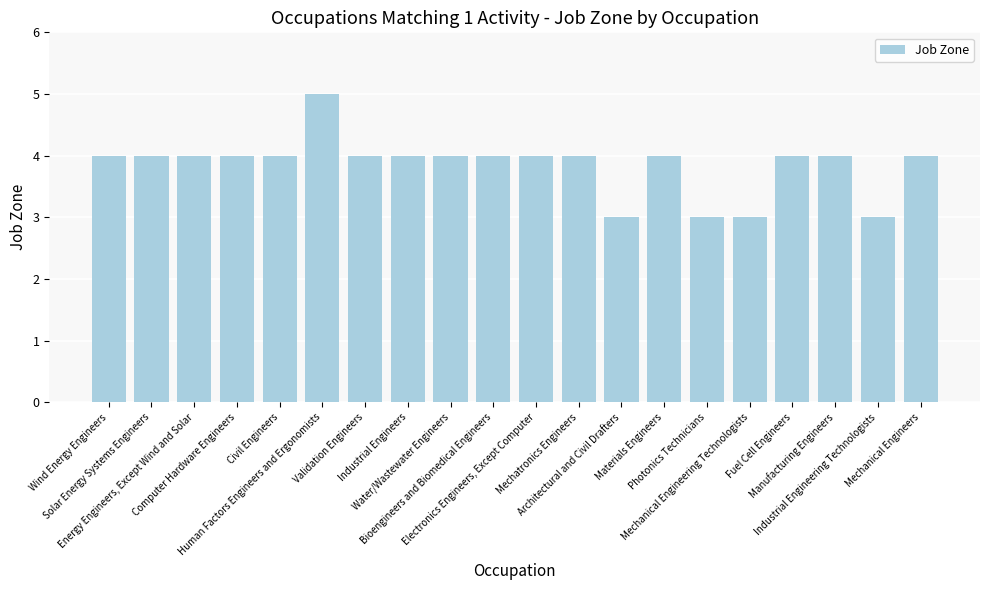

What is the average value?

4